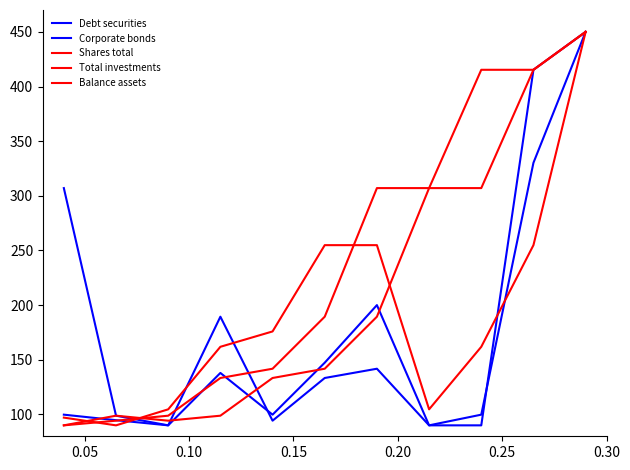

How many series are shown in this chart?

5